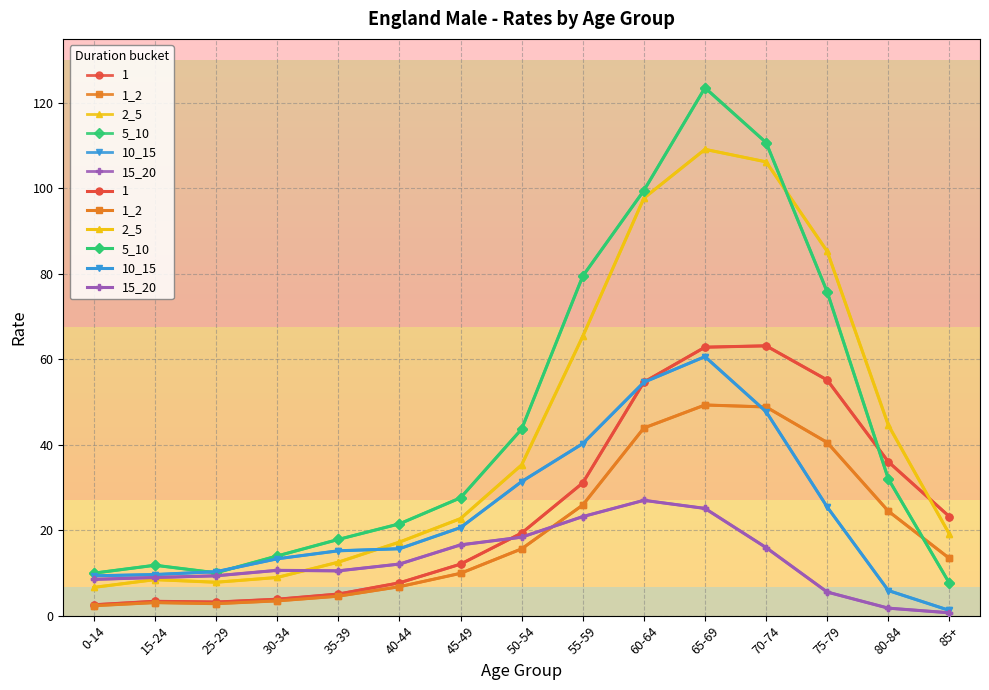

True or false: 10_15 and 15_20 cross at least once.

False